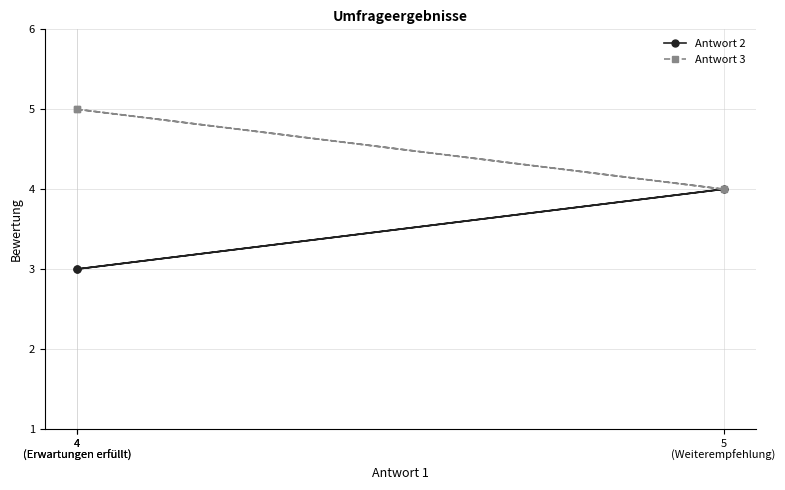

Which series has the largest total across all categories?

Antwort 3